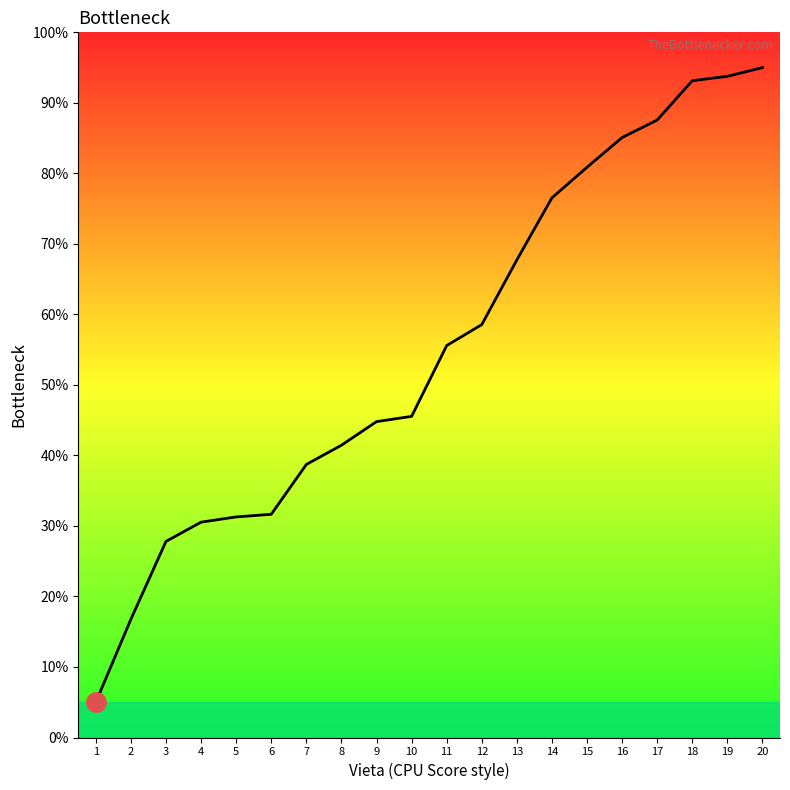

Which category has the highest value across all series?

20